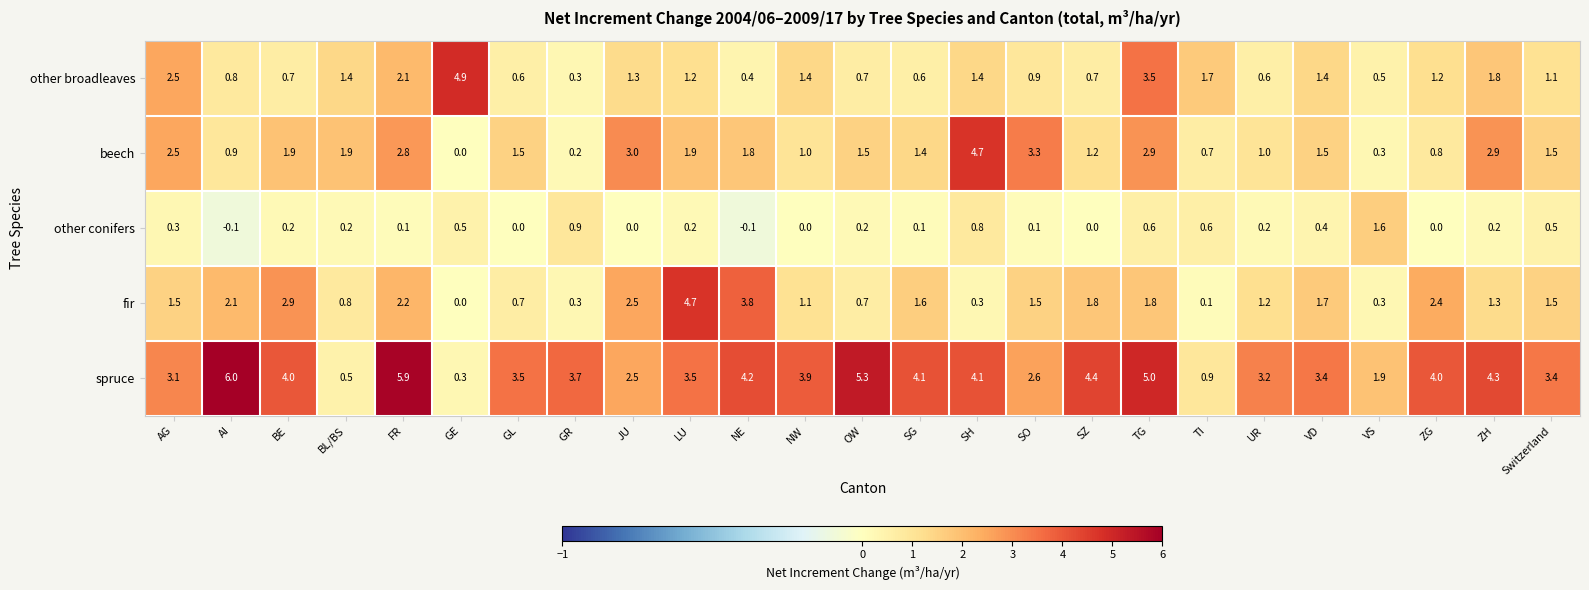

At NE, list the series in order from largest to smallest.

spruce, fir, beech, other broadleaves, other conifers